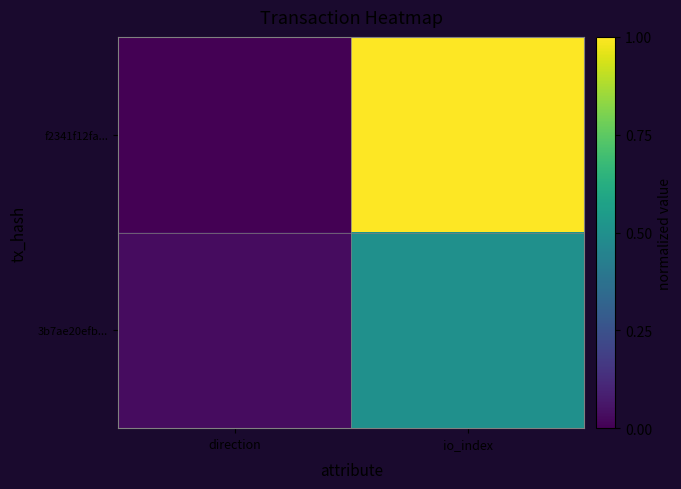

Which series changed the most between direction and io_index?

f2341f12fa...